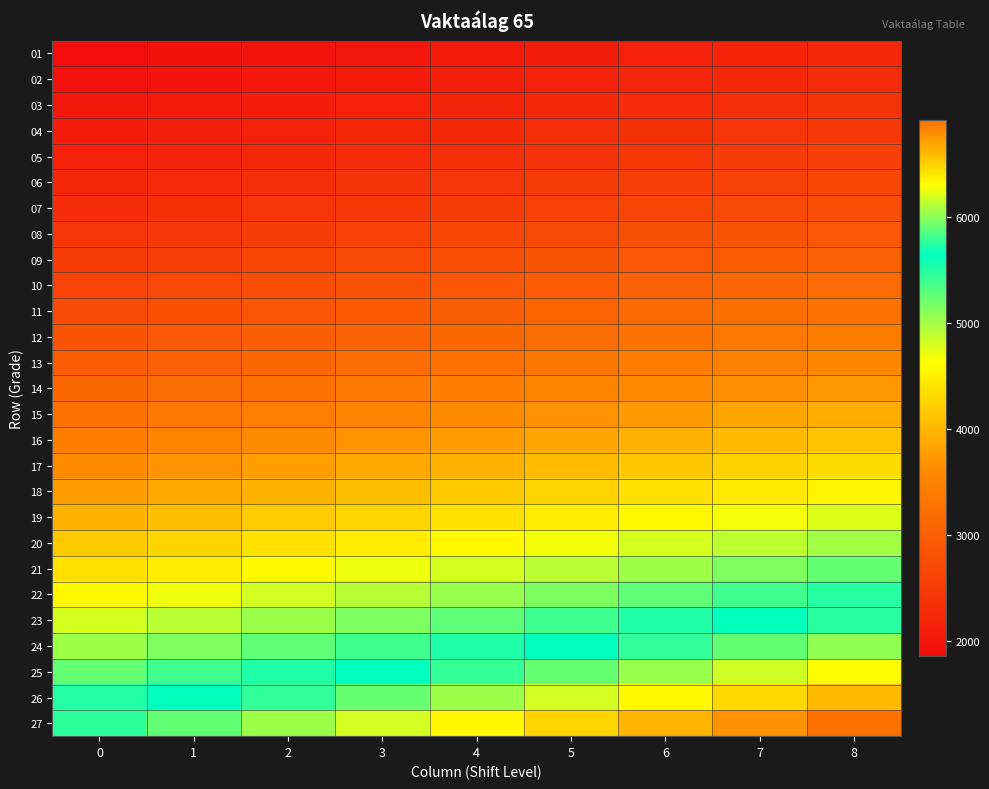

Reading left to right, extract all data points from this chart.

01: 0=1858	1=1905	2=1951	3=1997	4=2044	5=2090	6=2137	7=2183	8=2230
02: 0=1923	1=1971	2=2020	3=2068	4=2116	5=2164	6=2212	7=2260	8=2308
03: 0=1992	1=2042	2=2092	3=2141	4=2191	5=2241	6=2291	7=2341	8=2390
04: 0=2064	1=2116	2=2167	3=2218	4=2270	5=2322	6=2374	7=2425	8=2477
05: 0=2139	1=2193	2=2246	3=2300	4=2354	5=2407	6=2460	7=2514	8=2568
06: 0=2218	1=2274	2=2330	3=2385	4=2441	5=2496	6=2552	7=2607	8=2662
07: 0=2302	1=2360	2=2417	3=2475	4=2532	5=2590	6=2647	7=2705	8=2763
08: 0=2415	1=2475	2=2536	3=2596	4=2657	5=2717	6=2777	7=2837	8=2898
09: 0=2522	1=2585	2=2648	3=2711	4=2774	5=2837	6=2900	7=2963	8=3026
10: 0=2626	1=2692	2=2757	3=2823	4=2889	5=2954	6=3020	7=3086	8=3151
11: 0=2736	1=2804	2=2872	3=2941	4=3009	5=3078	6=3146	7=3214	8=3283
12: 0=2851	1=2922	2=2993	3=3064	4=3136	5=3207	6=3278	7=3349	8=3421
13: 0=2967	1=3041	2=3115	3=3189	4=3263	5=3337	6=3411	7=3485	8=3559
14: 0=3115	1=3193	2=3271	3=3348	4=3426	5=3504	6=3582	7=3660	8=3738
15: 0=3271	1=3352	2=3434	3=3516	4=3598	5=3679	6=3761	7=3843	8=3925
16: 0=3434	1=3520	2=3606	3=3691	4=3777	5=3863	6=3949	7=4035	8=4121
17: 0=3606	1=3696	2=3786	3=3876	4=3966	5=4057	6=4146	7=4237	8=4327
18: 0=3786	1=3881	2=3975	3=4070	4=4165	5=4259	6=4354	7=4449	8=4544
19: 0=3975	1=4075	2=4174	3=4274	4=4373	5=4472	6=4571	7=4671	8=4770
20: 0=4165	1=4270	2=4374	3=4478	4=4582	5=4686	6=4791	7=4895	8=4999
21: 0=4367	1=4477	2=4586	3=4695	4=4804	5=4913	6=5023	7=5132	8=5241
22: 0=4578	1=4693	2=4807	3=4922	4=5036	5=5151	6=5265	7=5379	8=5494
23: 0=4791	1=4911	2=5031	3=5151	4=5270	5=5390	6=5510	7=5630	8=5750
24: 0=5015	1=5140	2=5266	3=5391	4=5517	5=5642	6=5767	7=5893	8=6018
25: 0=5250	1=5381	2=5513	3=5644	4=5775	5=5907	6=6038	7=6169	8=6300
26: 0=5497	1=5634	2=5771	3=5909	4=6046	5=6184	6=6321	7=6458	8=6596
27: 0=5756	1=5899	2=6044	3=6187	4=6332	5=6475	6=6619	7=6763	8=6907